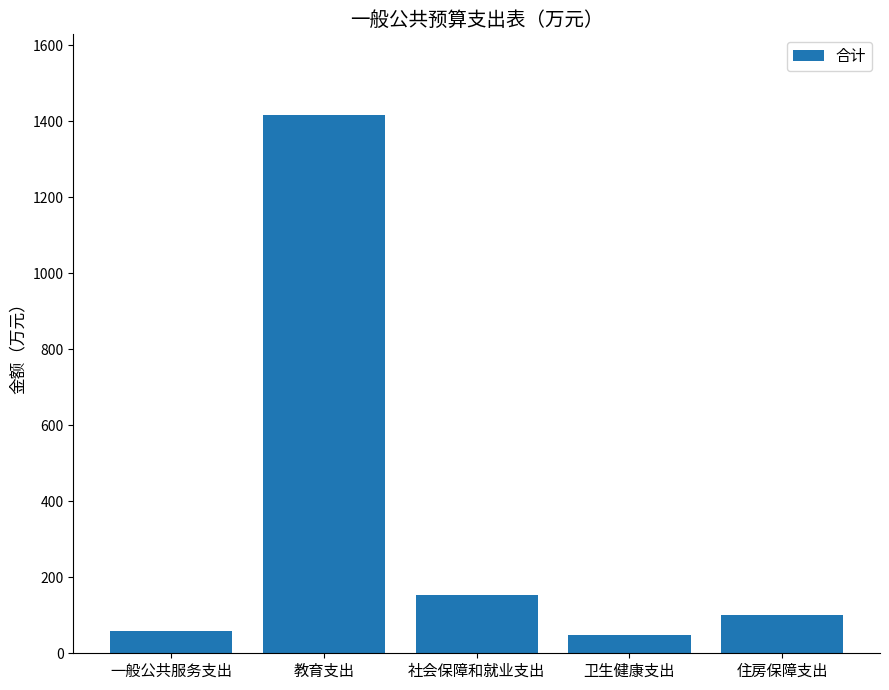

How many bars are there in total?

5